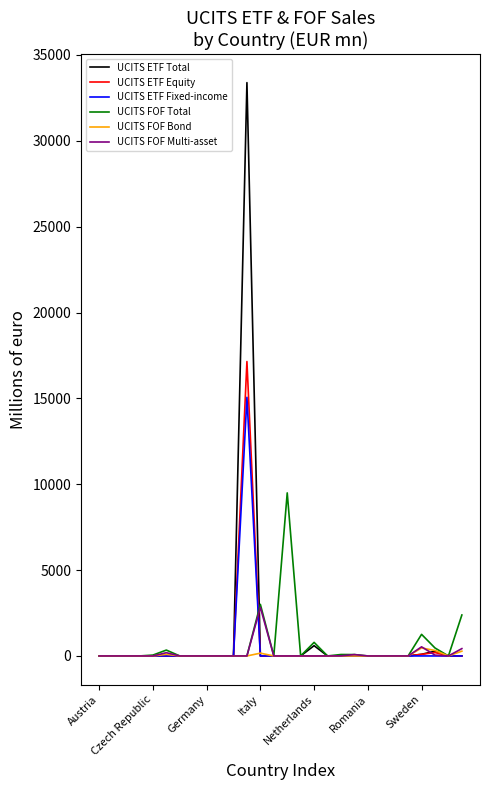

Rank the series by their maximum value, from lowest to highest.

UCITS FOF Bond, UCITS FOF Multi-asset, UCITS FOF Total, UCITS ETF Fixed-income, UCITS ETF Equity, UCITS ETF Total